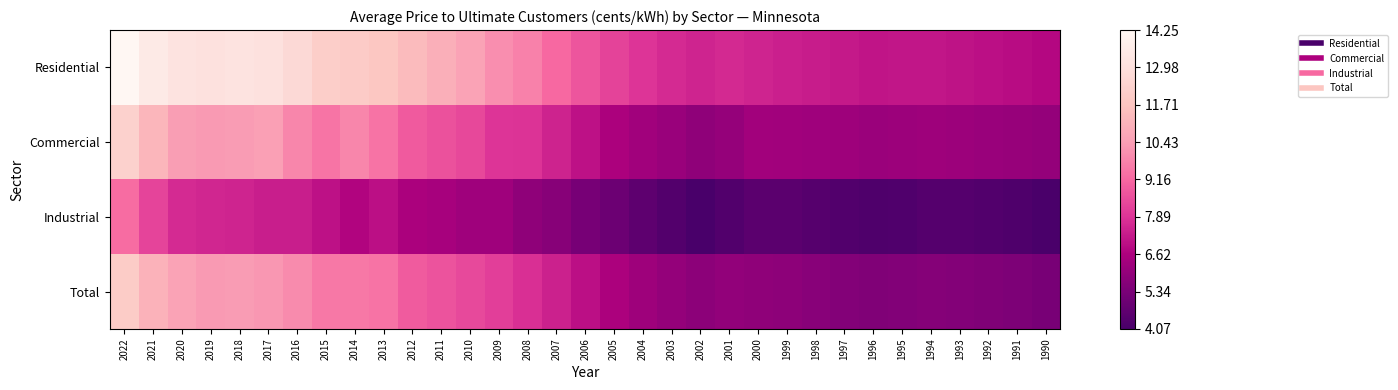

List the series in order of their peak value, lowest first.

Industrial, Total, Commercial, Residential